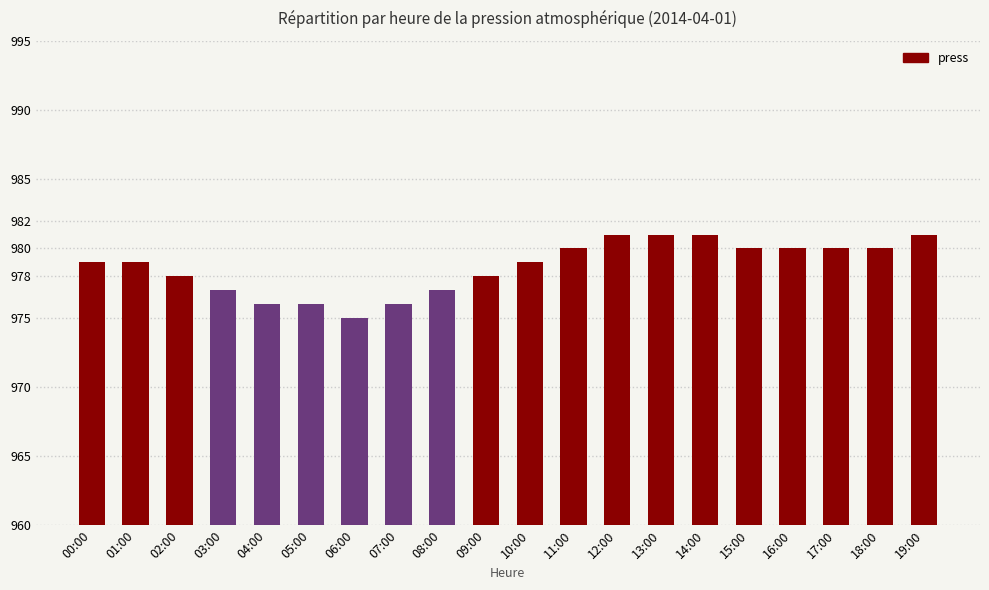

True or false: the data shows 435 at 13:00.

False